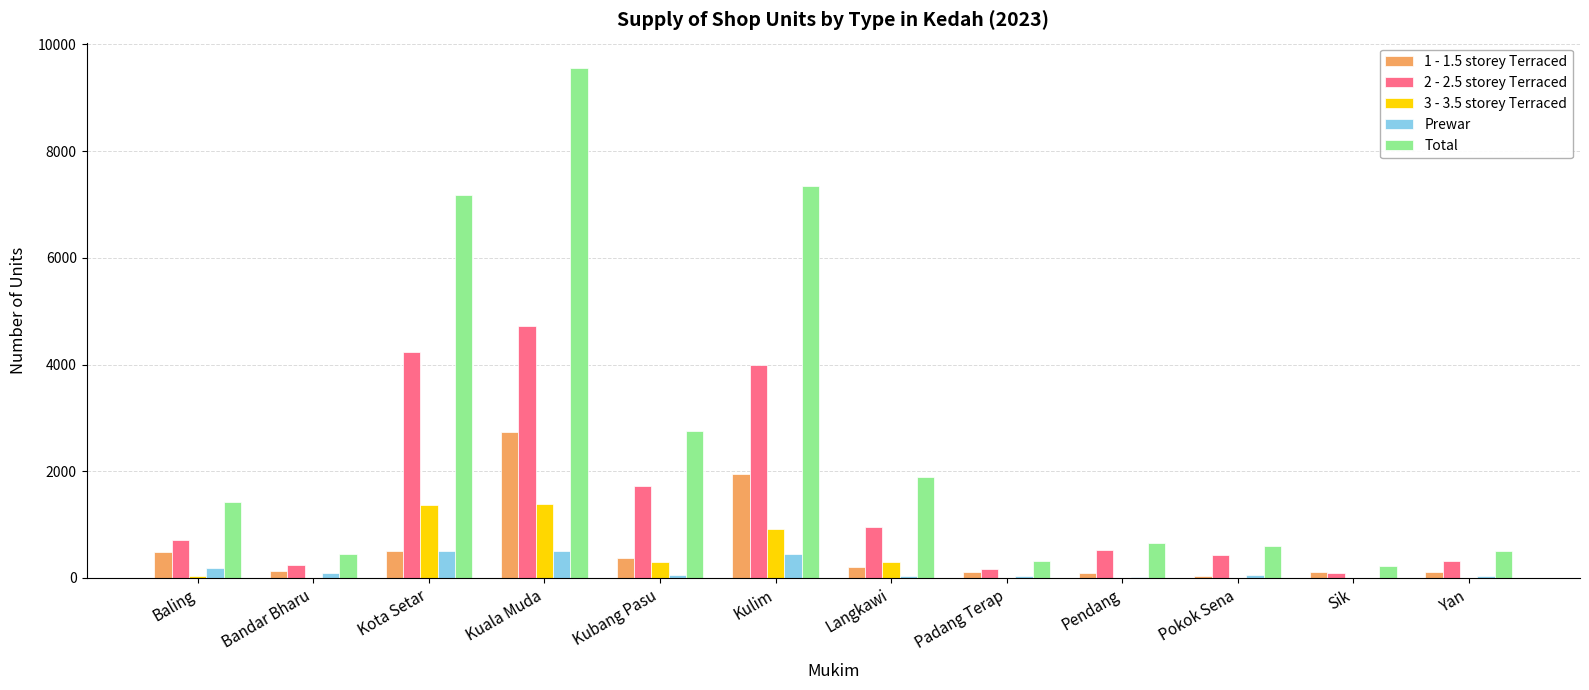

The value of 2 - 2.5 storey Terraced at Kubang Pasu is 1718. True or false?

True